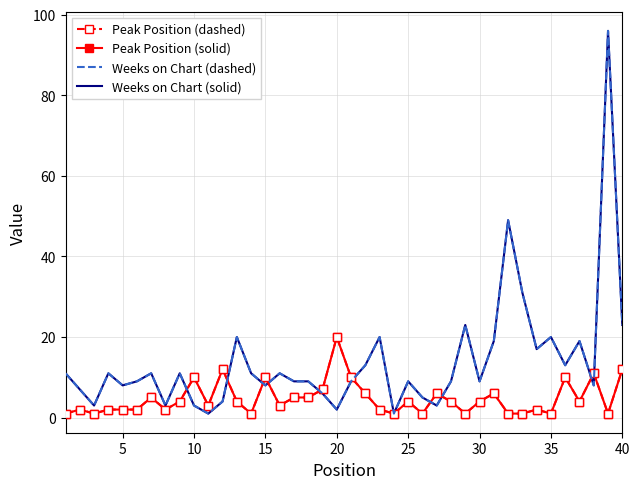

What is the average value of the Weeks on Chart (dashed) series?

14